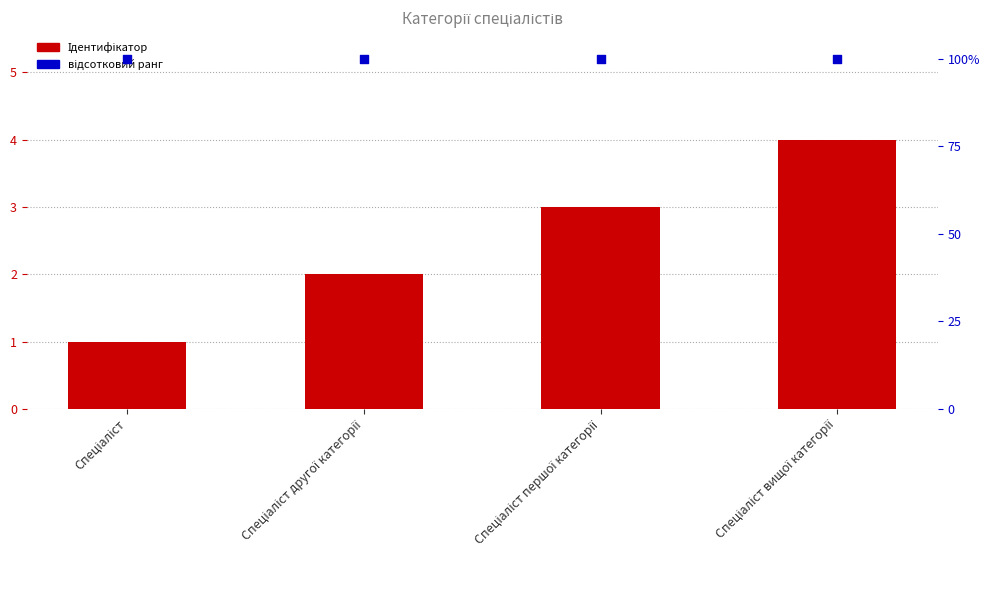

What are all the series names shown in the legend?

Ідентифікатор, відсотковий ранг